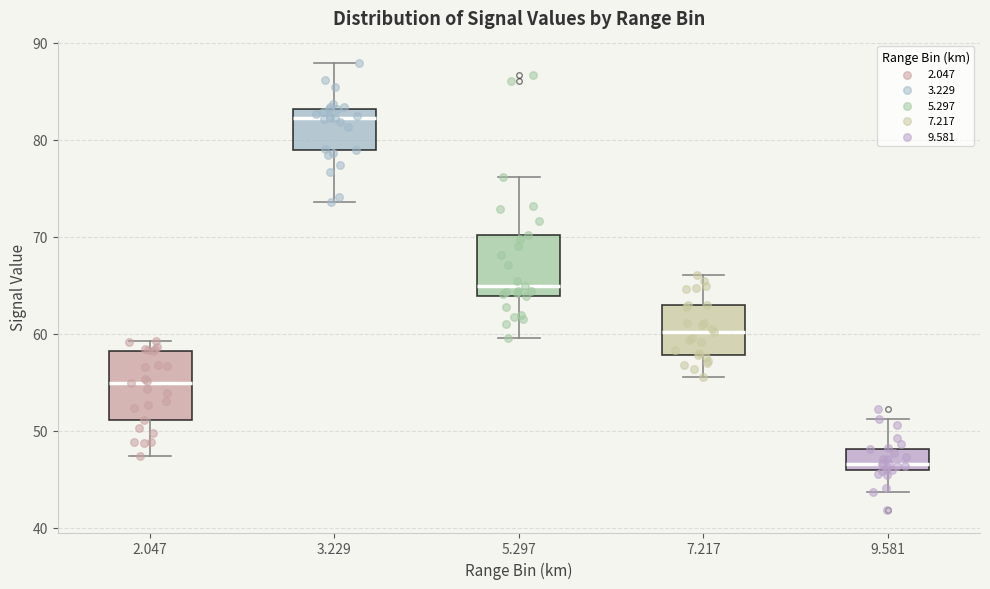

Reading left to right, read every box against the y-axis: the position of its median line, the range the box covers, and the ends of its whiskers. The values are not printed on the chart, so give them approximately, as read against the axis.

2.047: median 55, box 51 to 58, whiskers 47 to 59
3.229: median 82, box 79 to 83, whiskers 74 to 88
5.297: median 65, box 64 to 70, whiskers 60 to 76
7.217: median 60, box 58 to 63, whiskers 56 to 66
9.581: median 47, box 46 to 48, whiskers 44 to 51